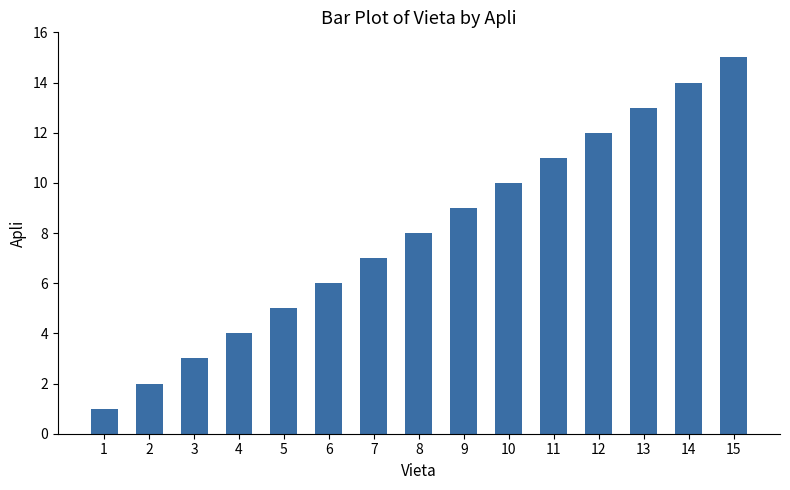

Is it true that the value at 2 is 2?

True